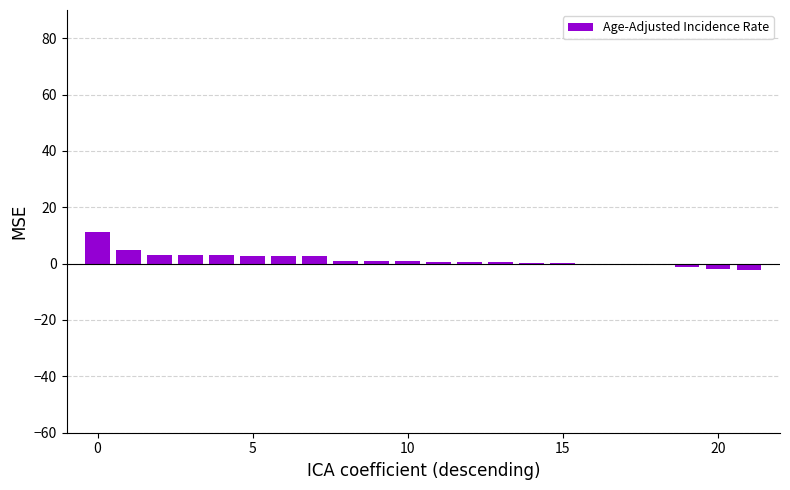

What is the sum of all values?

32.4